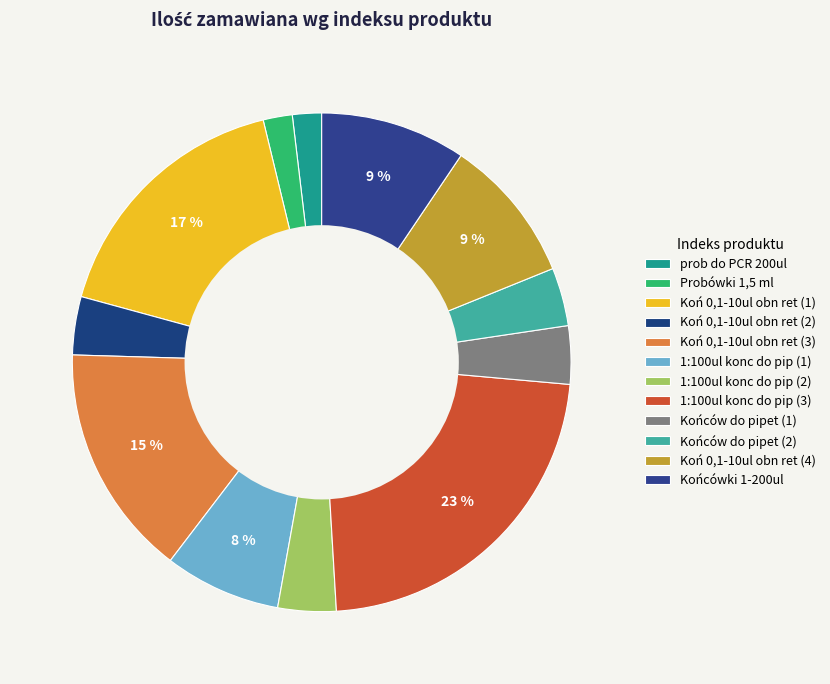

Rank the categories by value from lowest to highest.

prob do PCR 200ul, Probówki 1,5 ml, Koń 0,1-10ul obn ret (2), 1:100ul konc do pip (2), Końców do pipet (1), Końców do pipet (2), 1:100ul konc do pip (1), Koń 0,1-10ul obn ret (4), Końcówki 1-200ul, Koń 0,1-10ul obn ret (3), Koń 0,1-10ul obn ret (1), 1:100ul konc do pip (3)